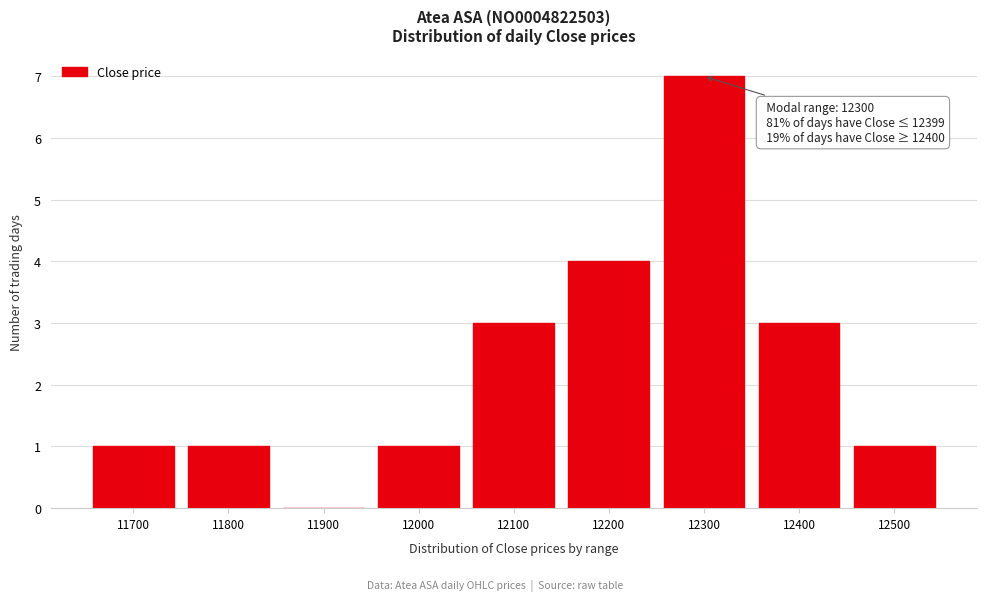

Reading left to right, list all the values displayed in this chart.

11700=1	11800=1	11900=0	12000=1	12100=3	12200=4	12300=7	12400=3	12500=1